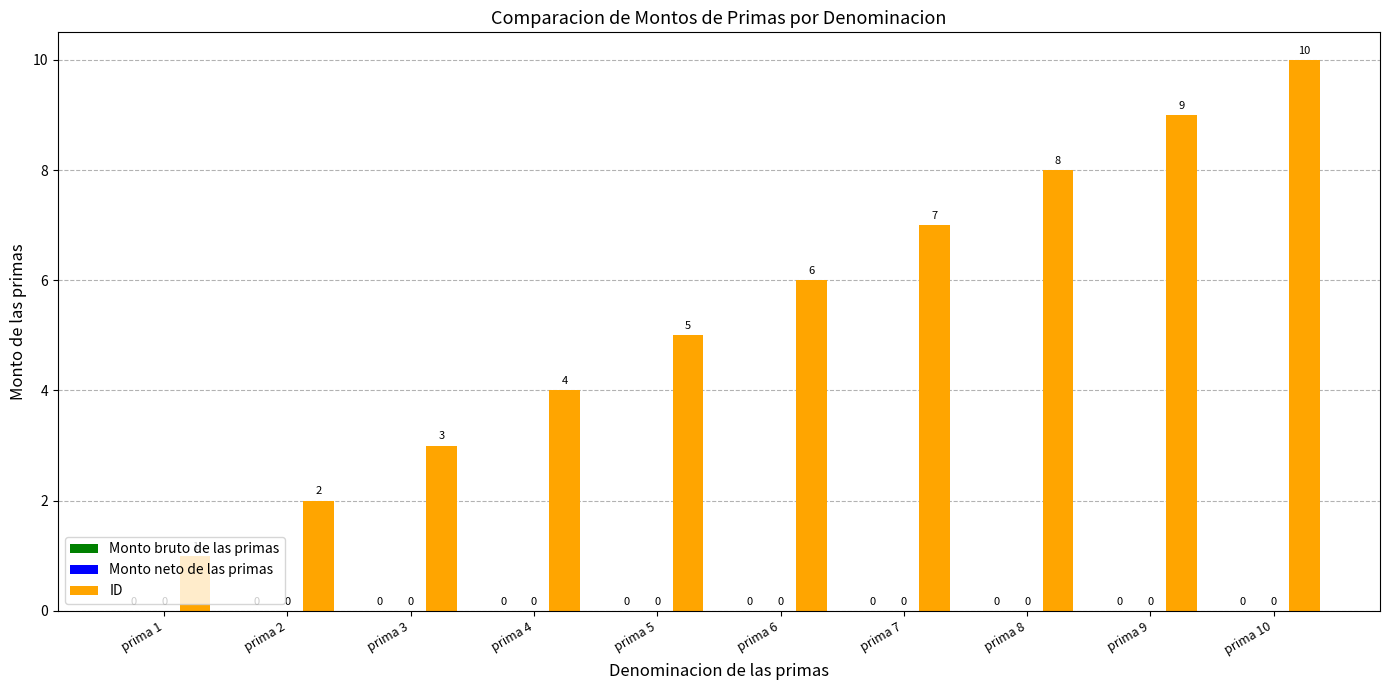

Does the chart contain any negative values?

No